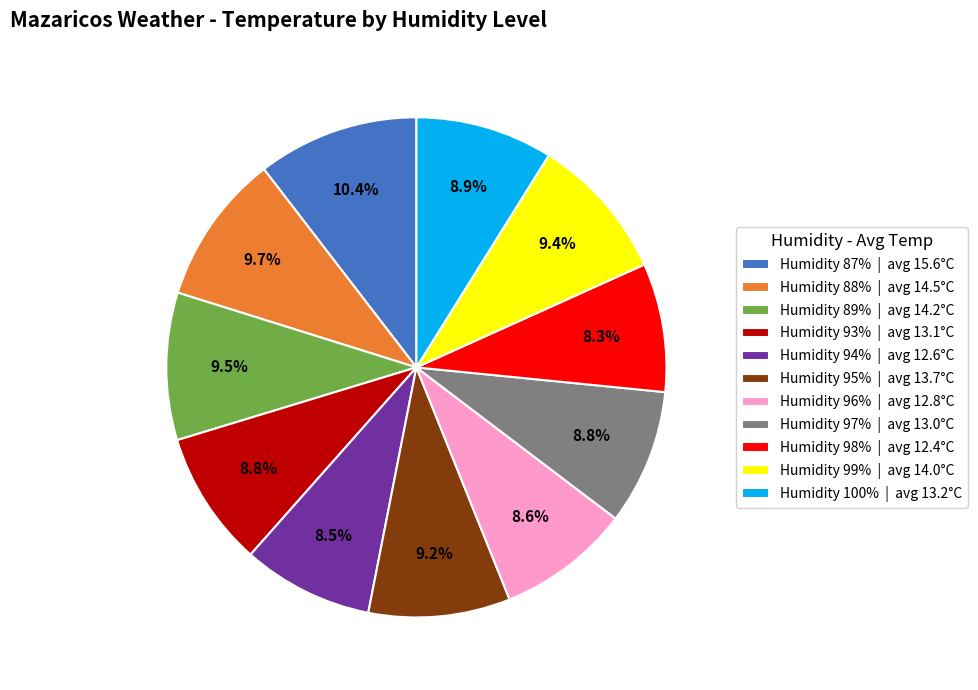

What is the ratio of the value at Humidity 100% | avg 13.2°C to the value at Humidity 93% | avg 13.1°C?

1.0